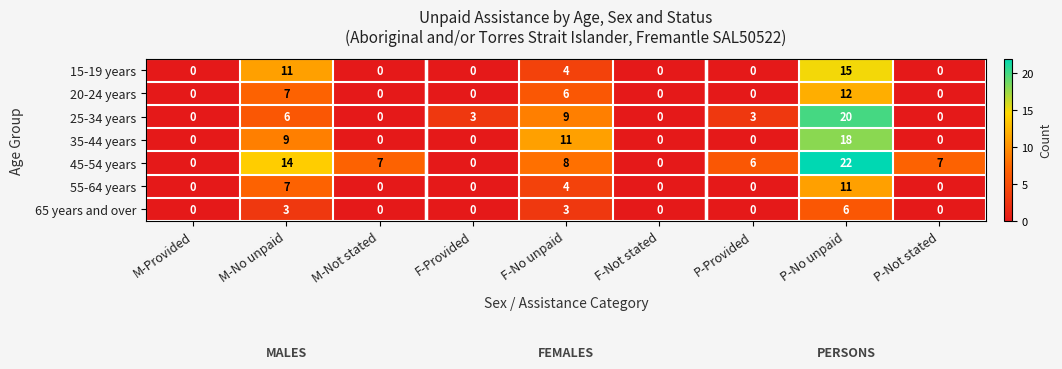

Which series has the largest range (max minus min)?

45-54 years